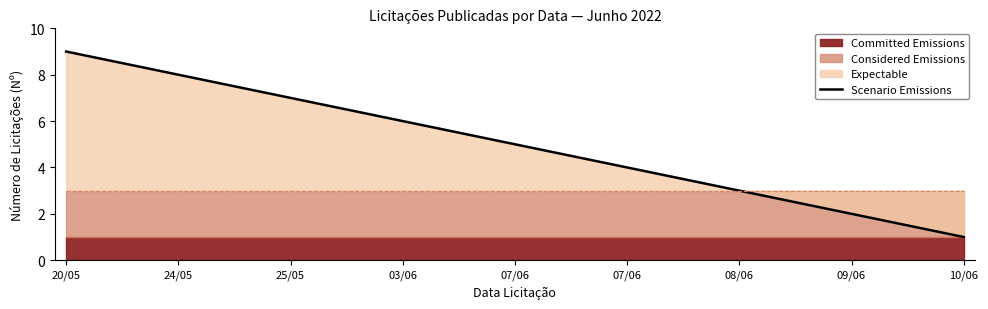

Reading right to left, extract all data points from this chart.

1	2	3	4	5	6	7	8	9